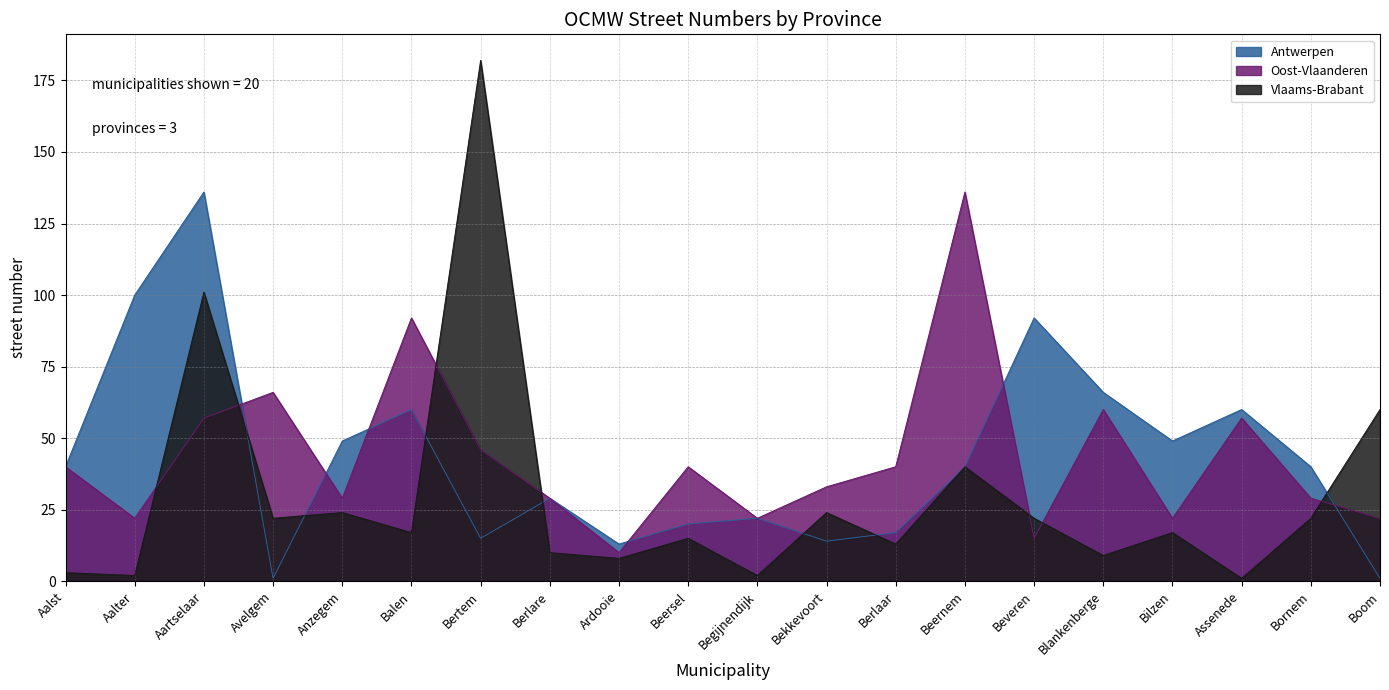

What is the sum of all Oost-Vlaanderen values?

867